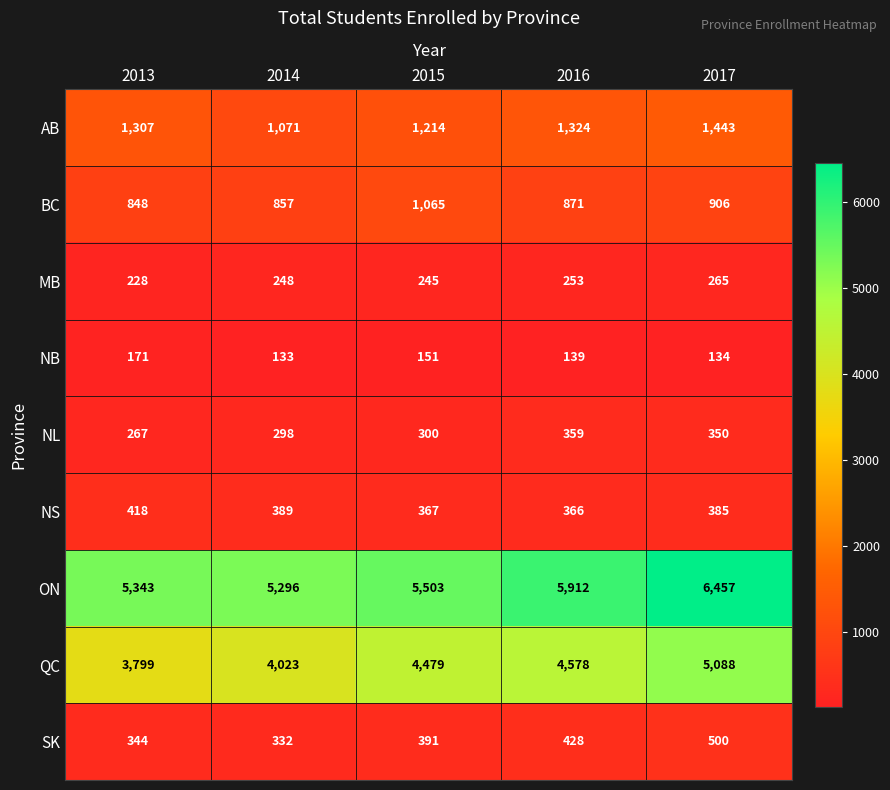

At which category does the chart reach its peak across all series?

2017